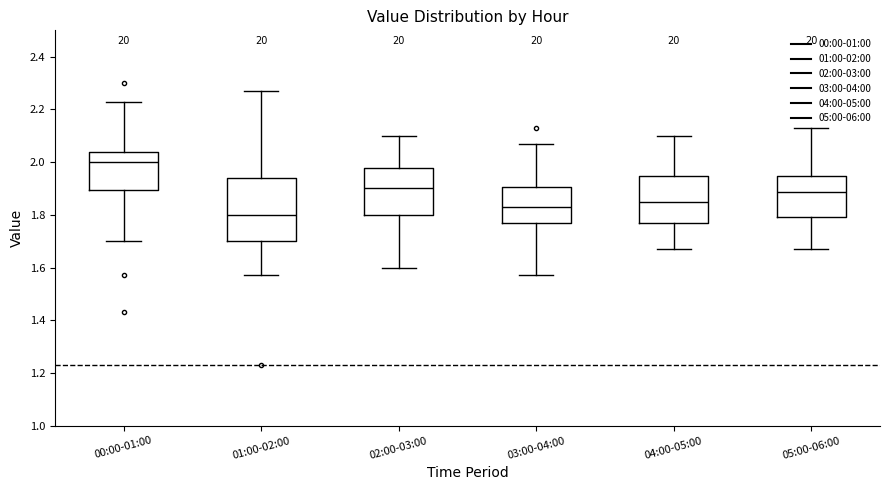

Which box has the highest median line?

00:00-01:00